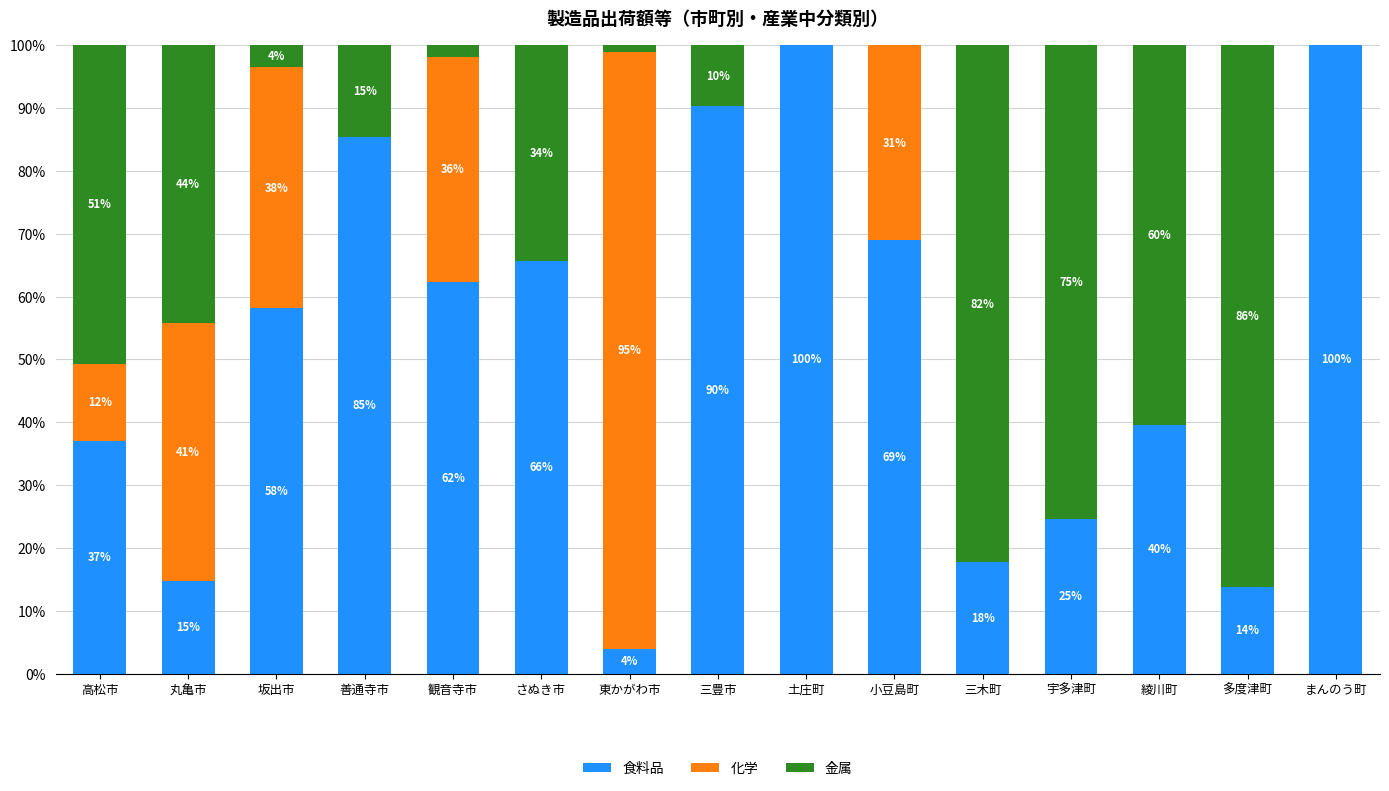

What are all the series names shown in the legend?

食料品, 化学, 金属